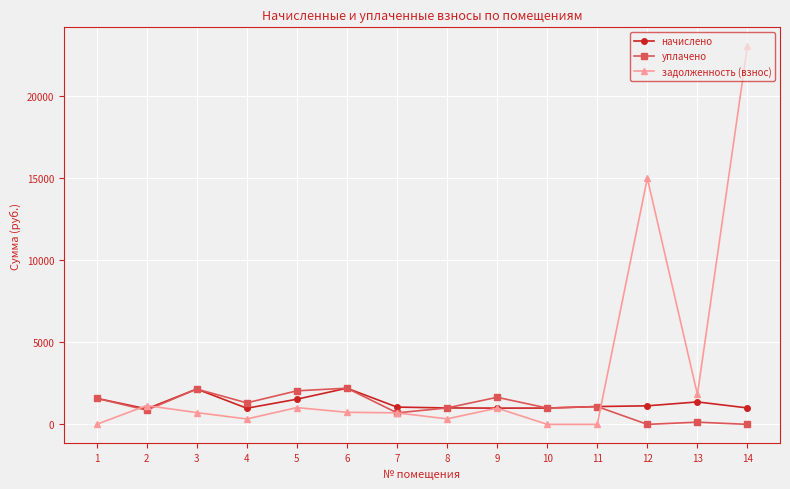

What is the value of the задолженность (взнос) point at the 5th from the left?

1021.6